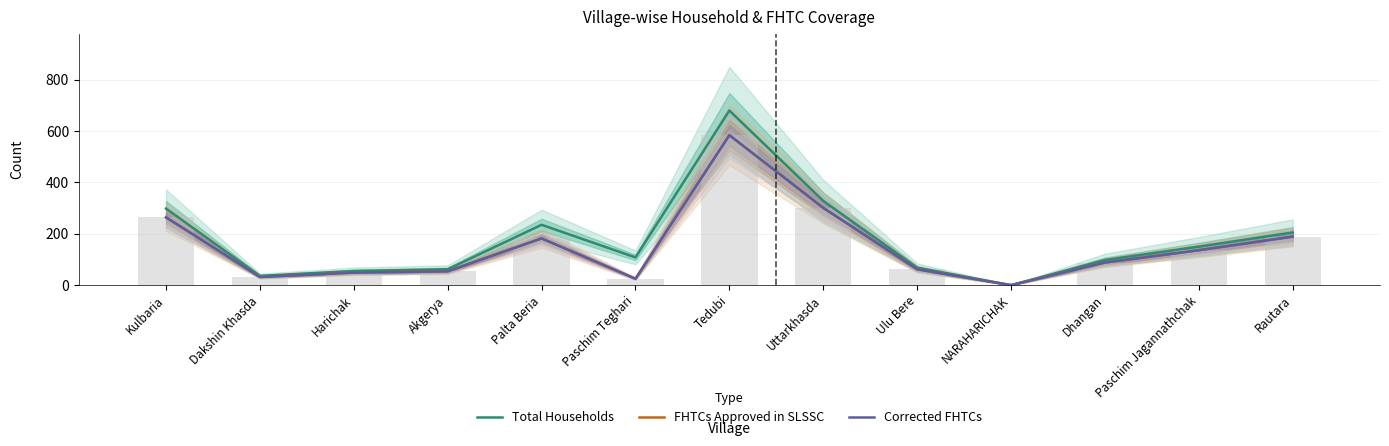

How many values in the Corrected FHTCs series are below 88?

6